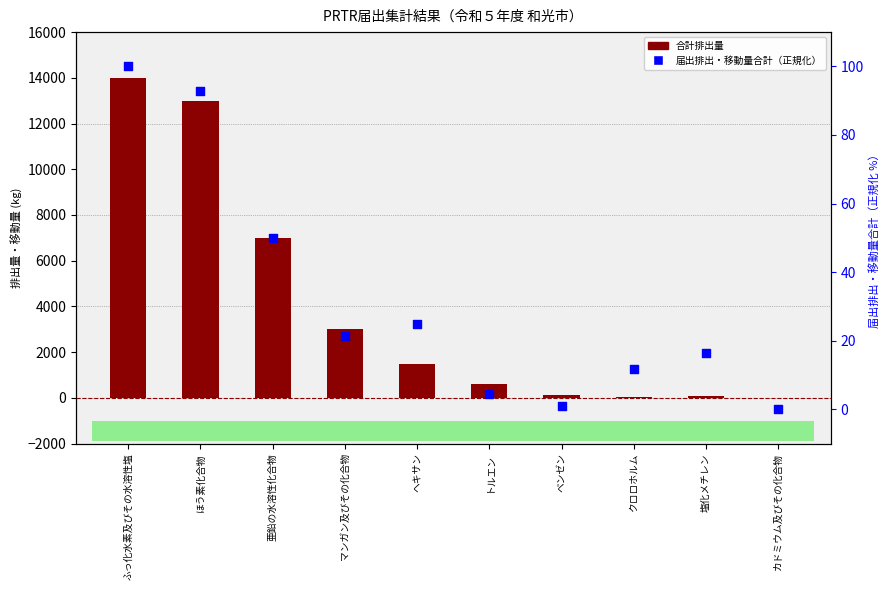

Which series has the widest spread of Y values?

合計排出量